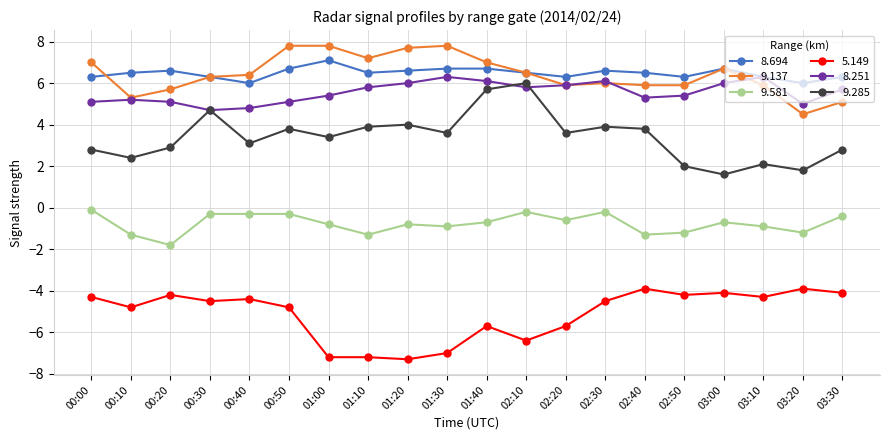

What is the value of the 9.285 point at the 3rd from the left?

2.9